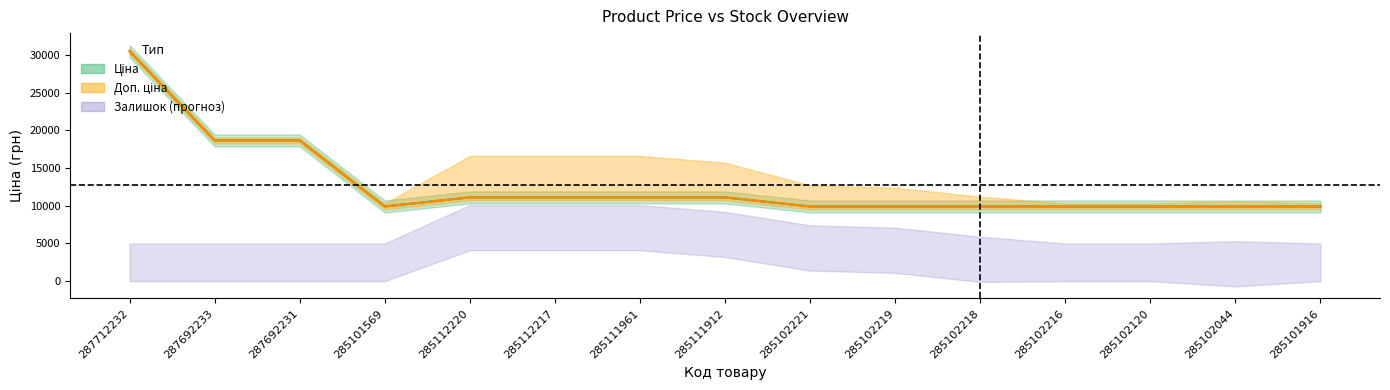

What position from the right is 287692233?

14